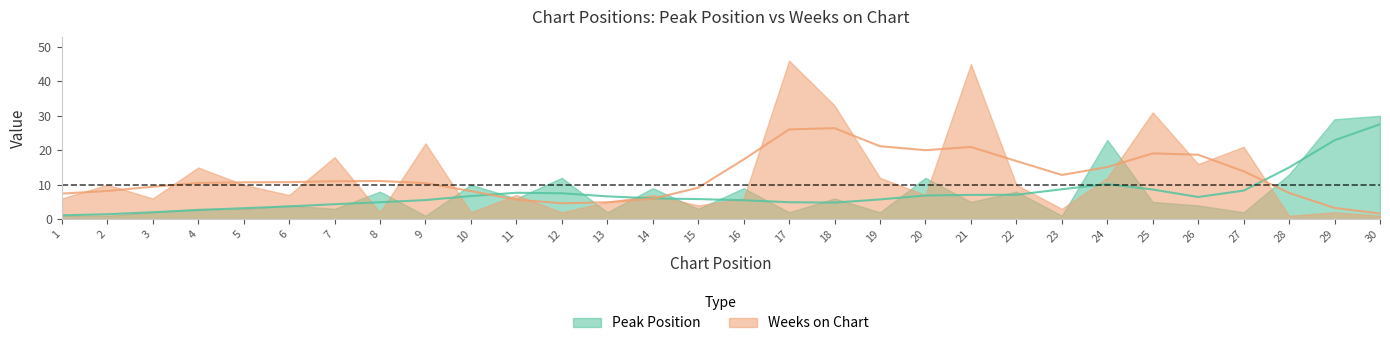

List the series in order of their overall mean, highest first.

Weeks on Chart, Peak Position